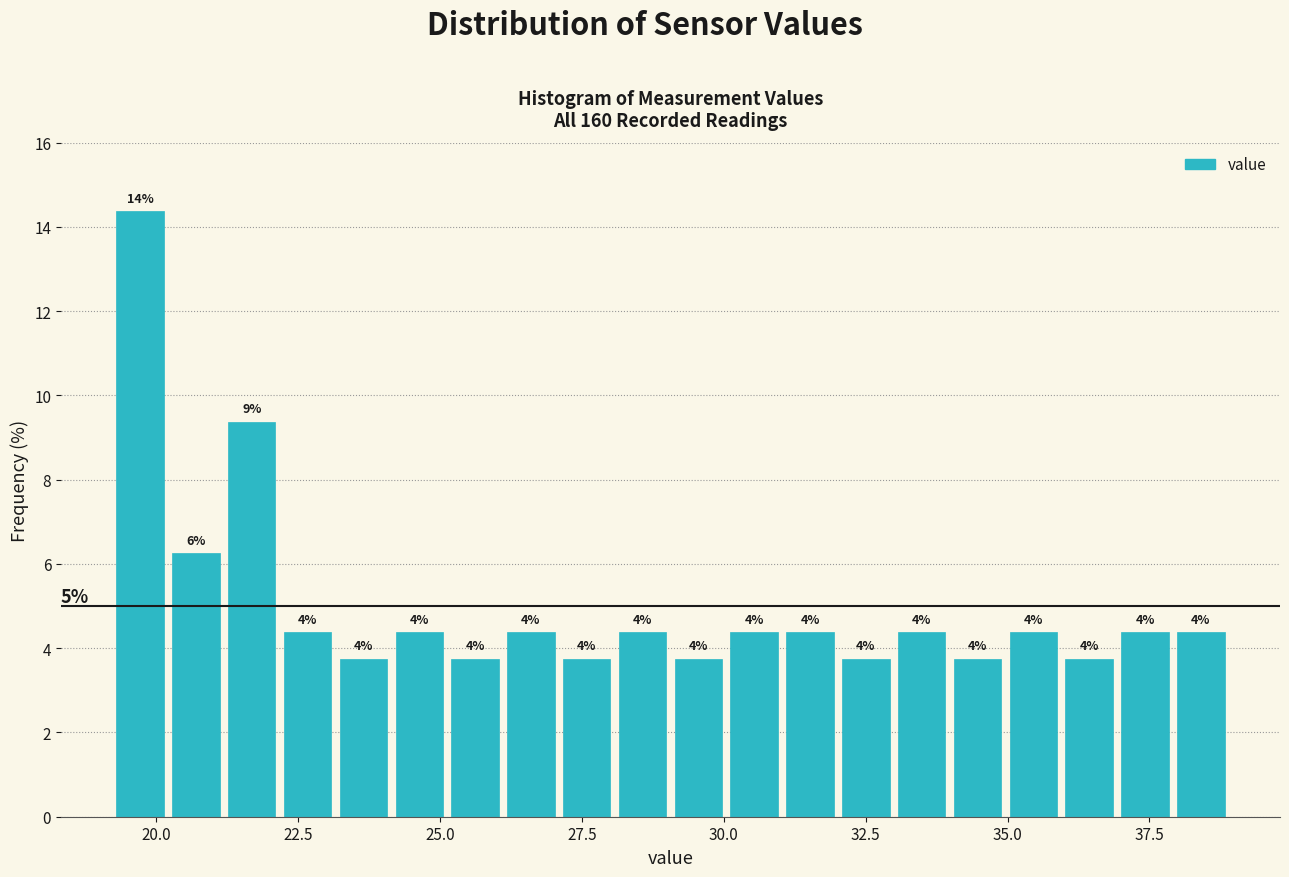

Read against the x-axis, roughly where is the centre of the tallest bar?

19.5